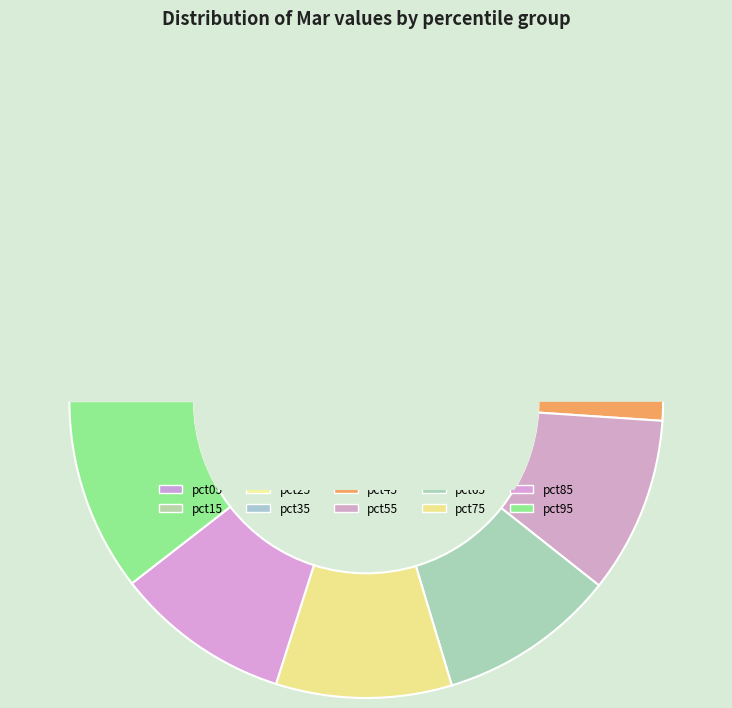

Is there a majority slice in this chart?

No